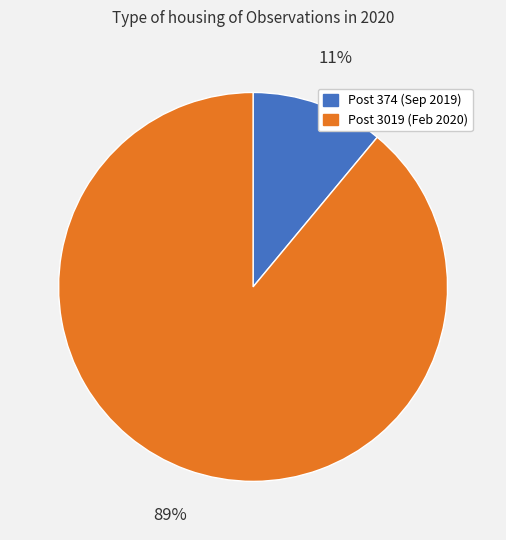

To the nearest percent, what is the difference between the largest and smallest slice percentages?

78%